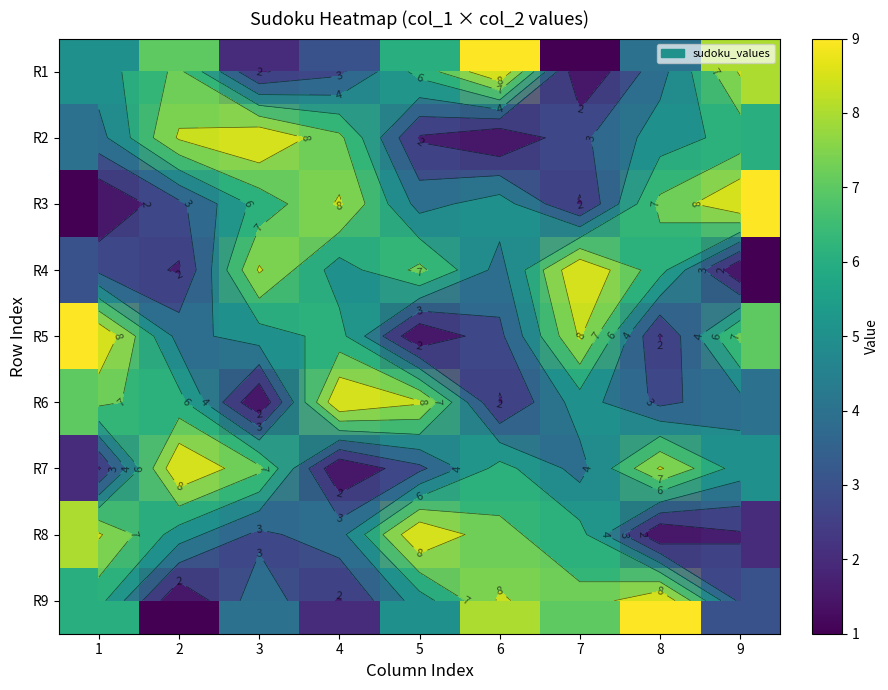

Which category has the lowest value across all series?

7